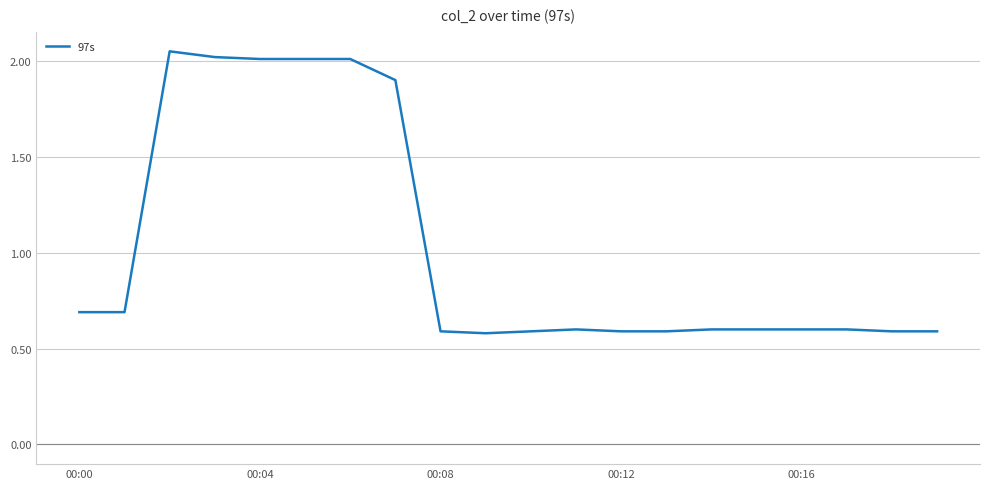

What is the smallest value displayed?

0.6